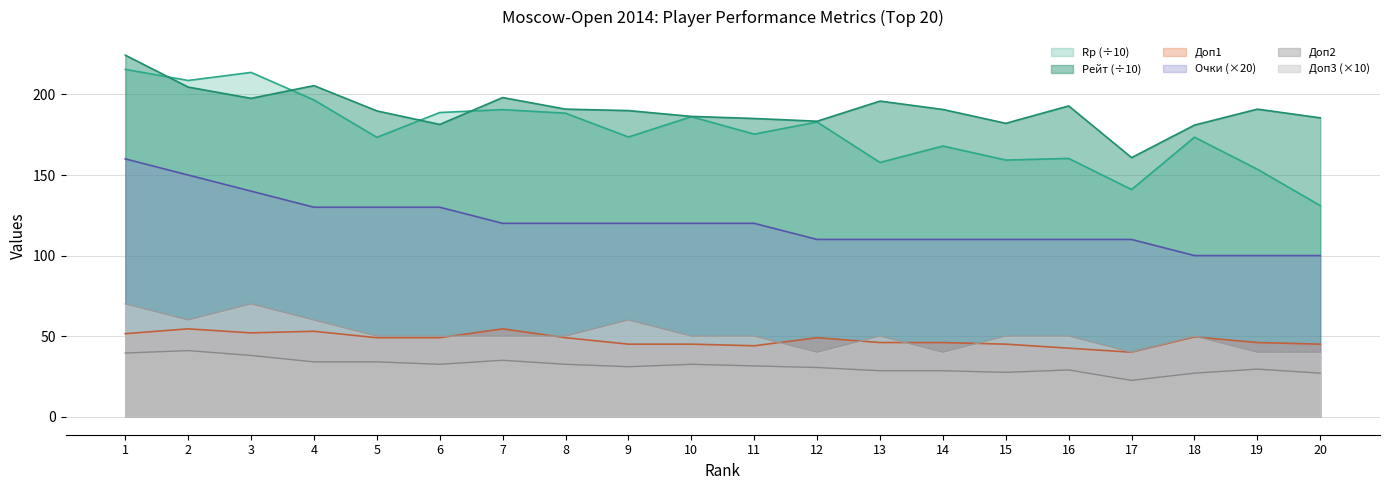

At 9, list the series in order from largest to smallest.

Рейт (÷10), Rp (÷10), Очки (×20), Доп3 (×10), Доп1, Доп2